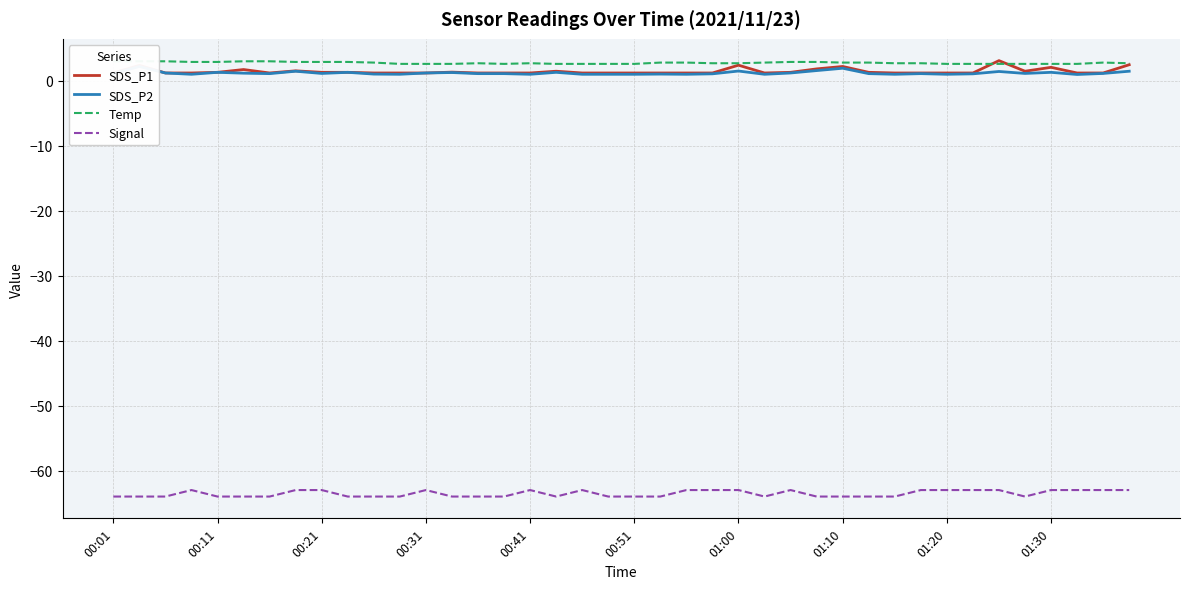

What are all the series names shown in the legend?

SDS_P1, SDS_P2, Temp, Signal